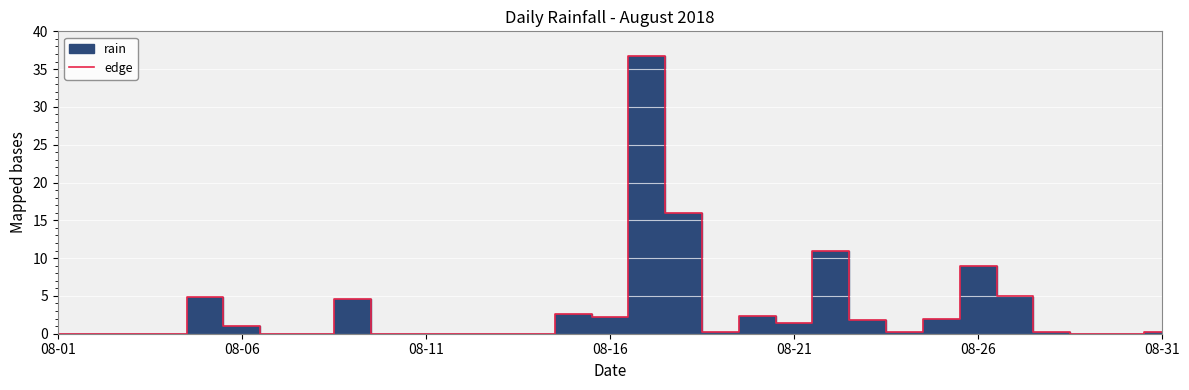

How many distinct data groups are displayed?

1